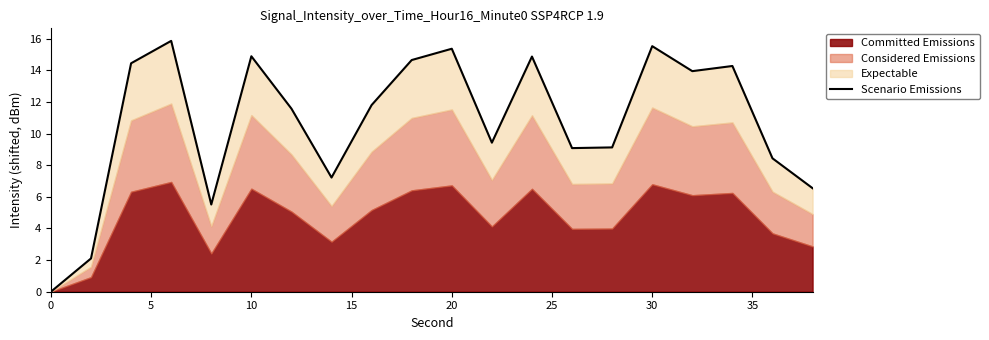

How many interior local peaks (higher than both neighbors) does the data have?

6